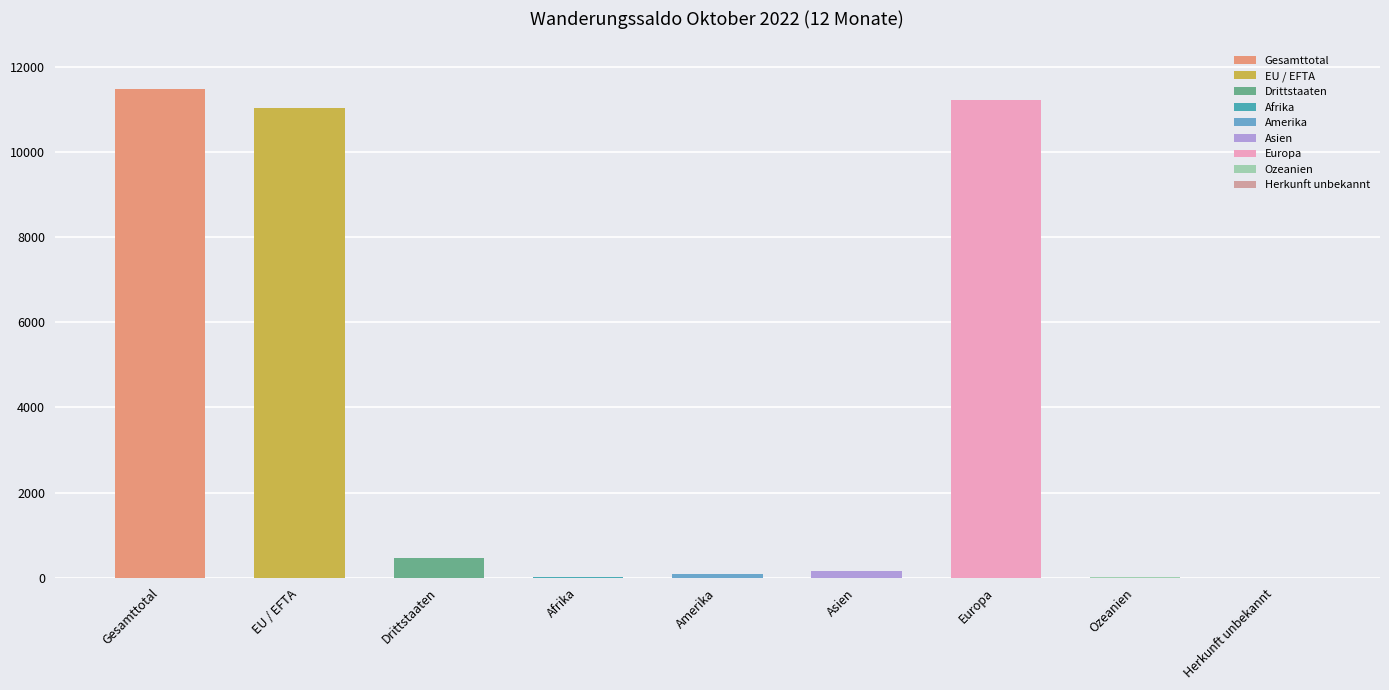

What is the greatest value displayed?

11490